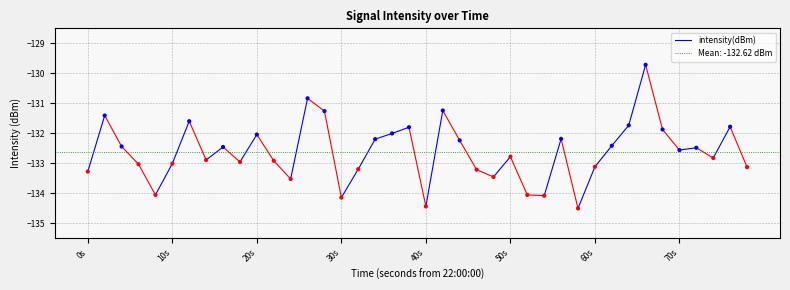

What is the range of Y values (max minus min)?

4.8